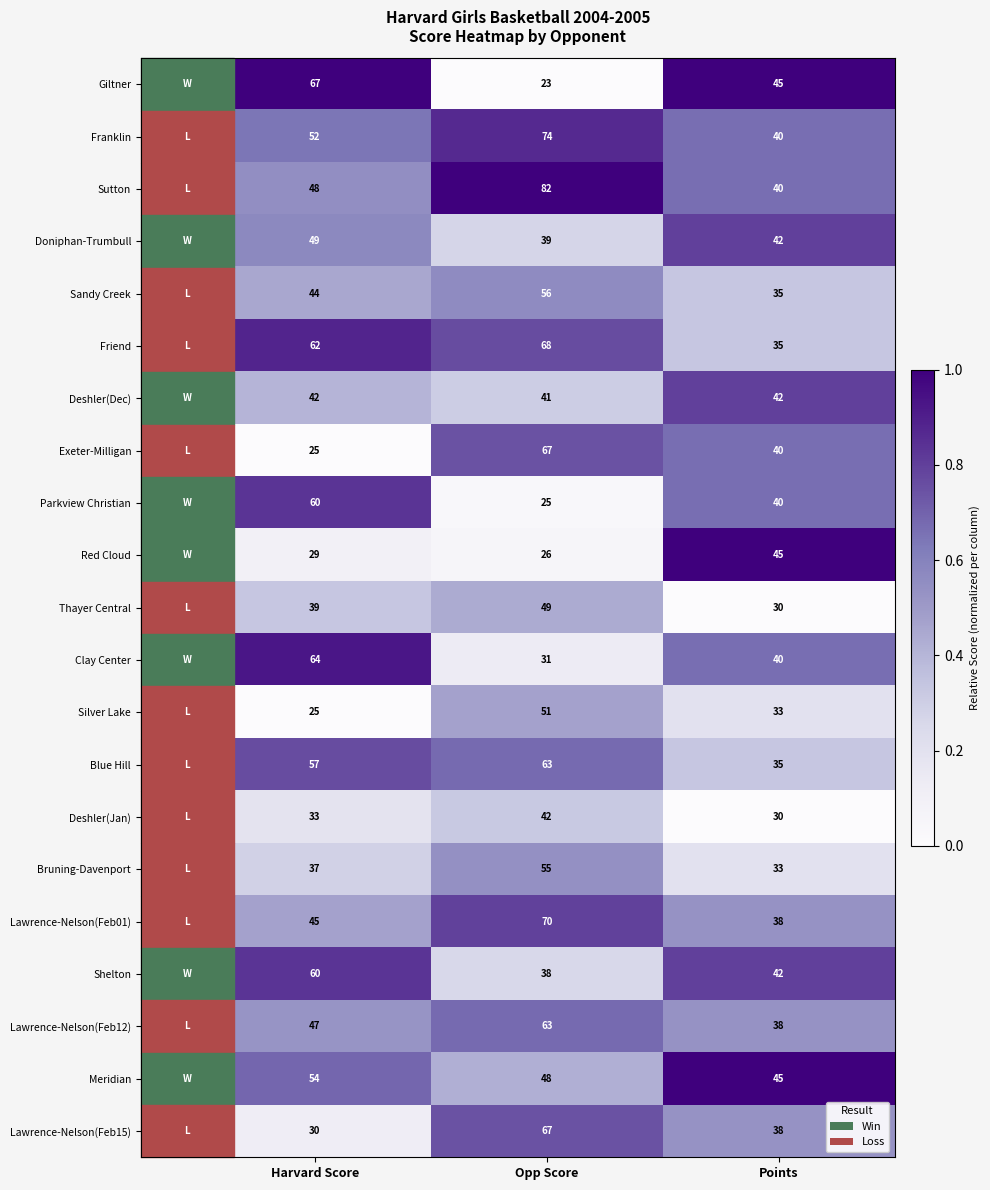

The Thayer Central series shows 20 at Points. True or false?

False